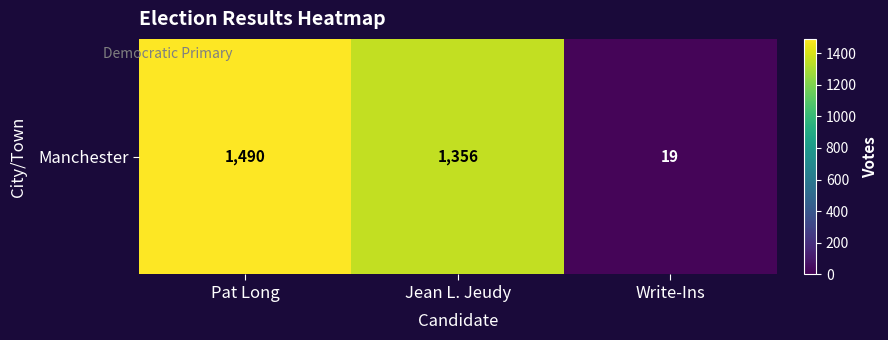

What is the sum of the values at Jean L. Jeudy and Pat Long?

2846